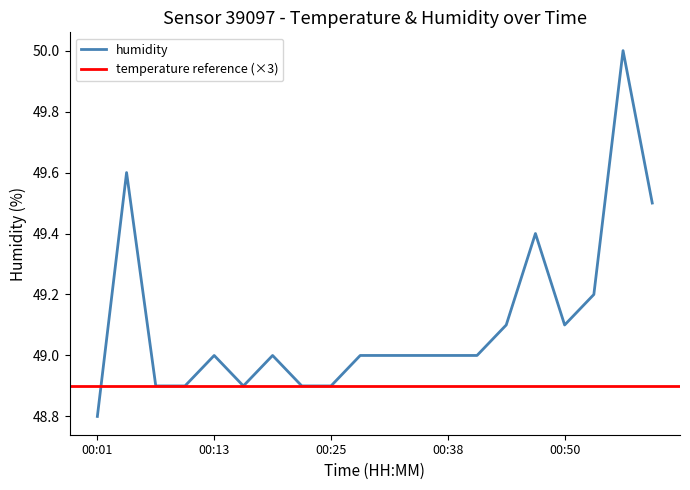

At which label is the value closest to 49?

00:13